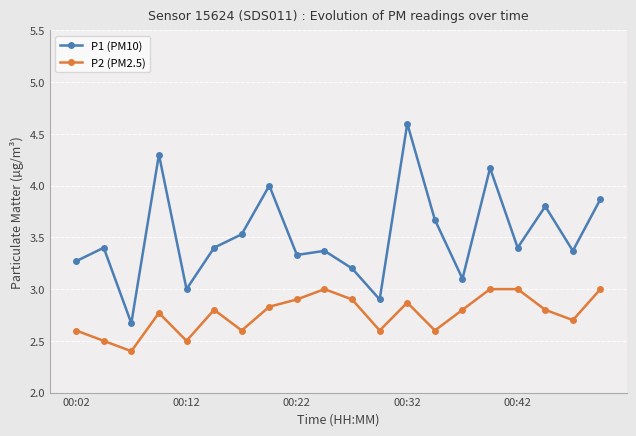

Which series has the largest range (max minus min)?

P1 (PM10)